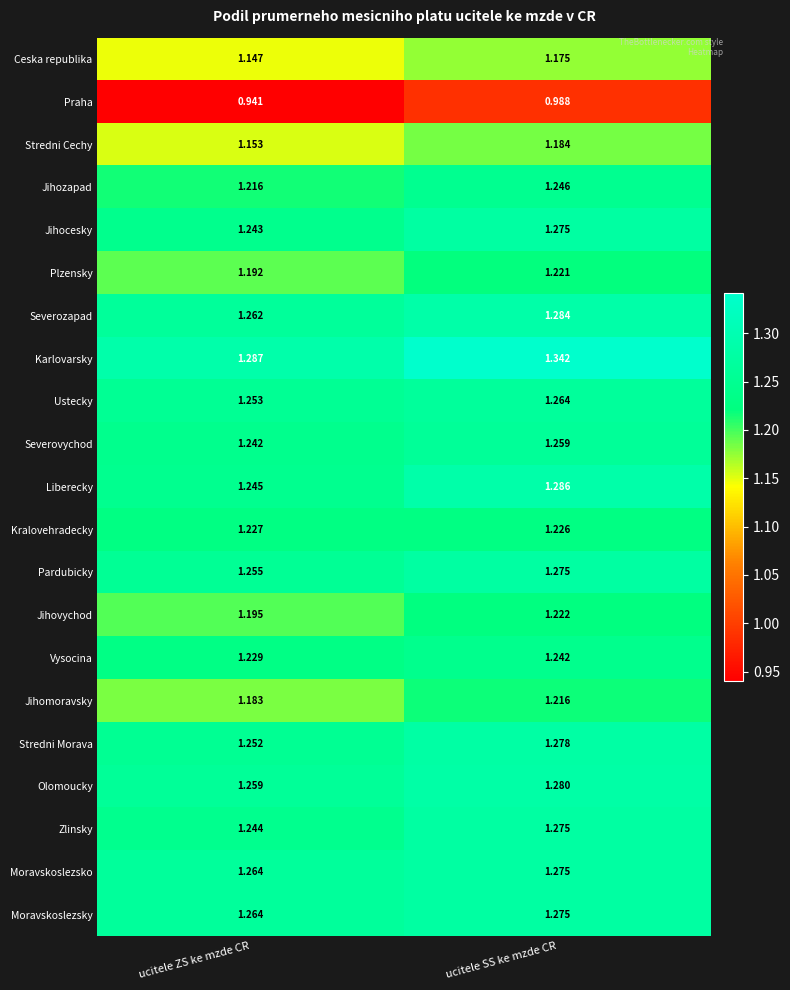

Which label corresponds to the smallest value in the chart?

ucitele ZS ke mzde CR